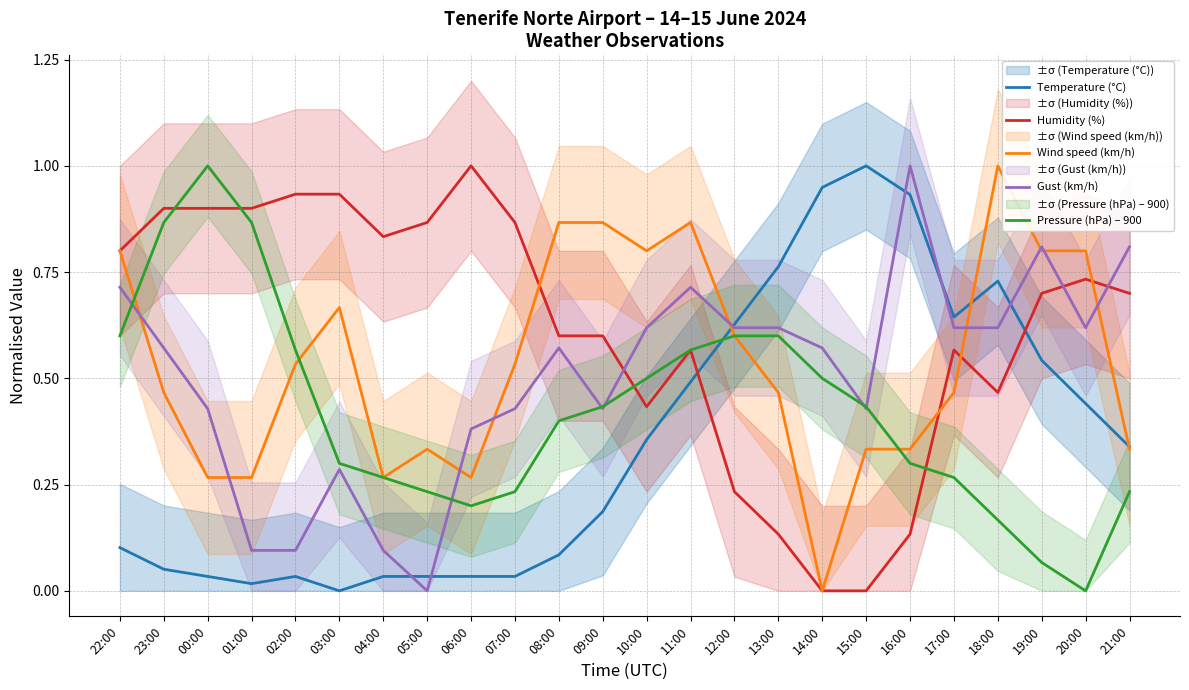

What is the difference between the maximum and minimum values in the Gust (km/h) series?

1.0